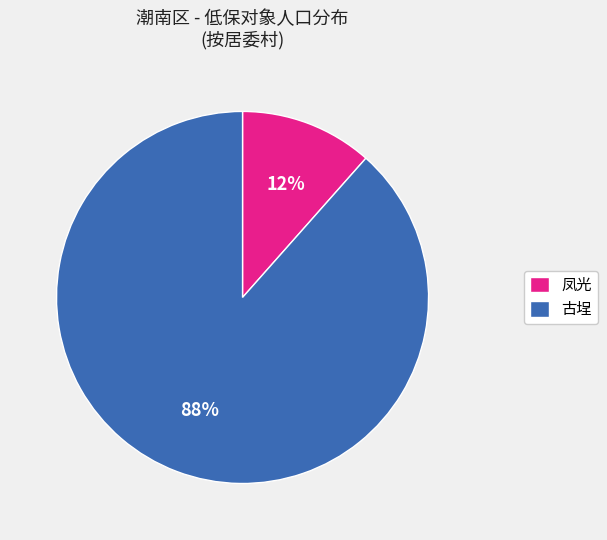

Between 凤光 and 古埕, which is larger?

古埕